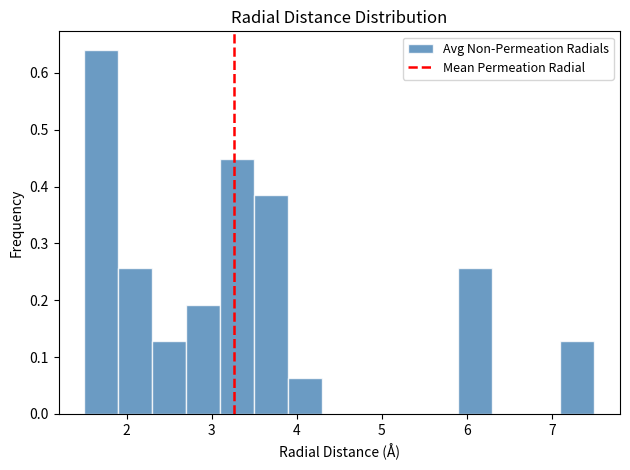

Reading left to right, list every bar in this chart as the range it spans on the x-axis followed by its height. The values are not printed on the chart, so give them approximately, as read against the axis.

1.5 to 1.9: 0.64
1.9 to 2.3: 0.26
2.3 to 2.7: 0.13
2.7 to 3.1: 0.19
3.1 to 3.5: 0.45
3.5 to 3.9: 0.38
3.9 to 4.3: 0.06
4.3 to 4.7: 0
4.7 to 5.1: 0
5.1 to 5.5: 0
5.5 to 5.9: 0
5.9 to 6.3: 0.26
6.3 to 6.7: 0
6.7 to 7.1: 0
7.1 to 7.5: 0.13